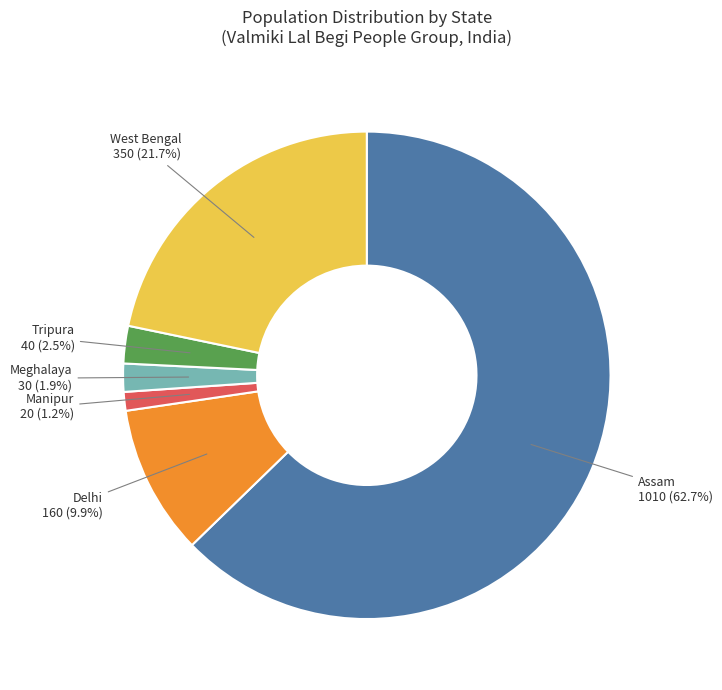

To the nearest percent, what is the average slice percentage?

17%